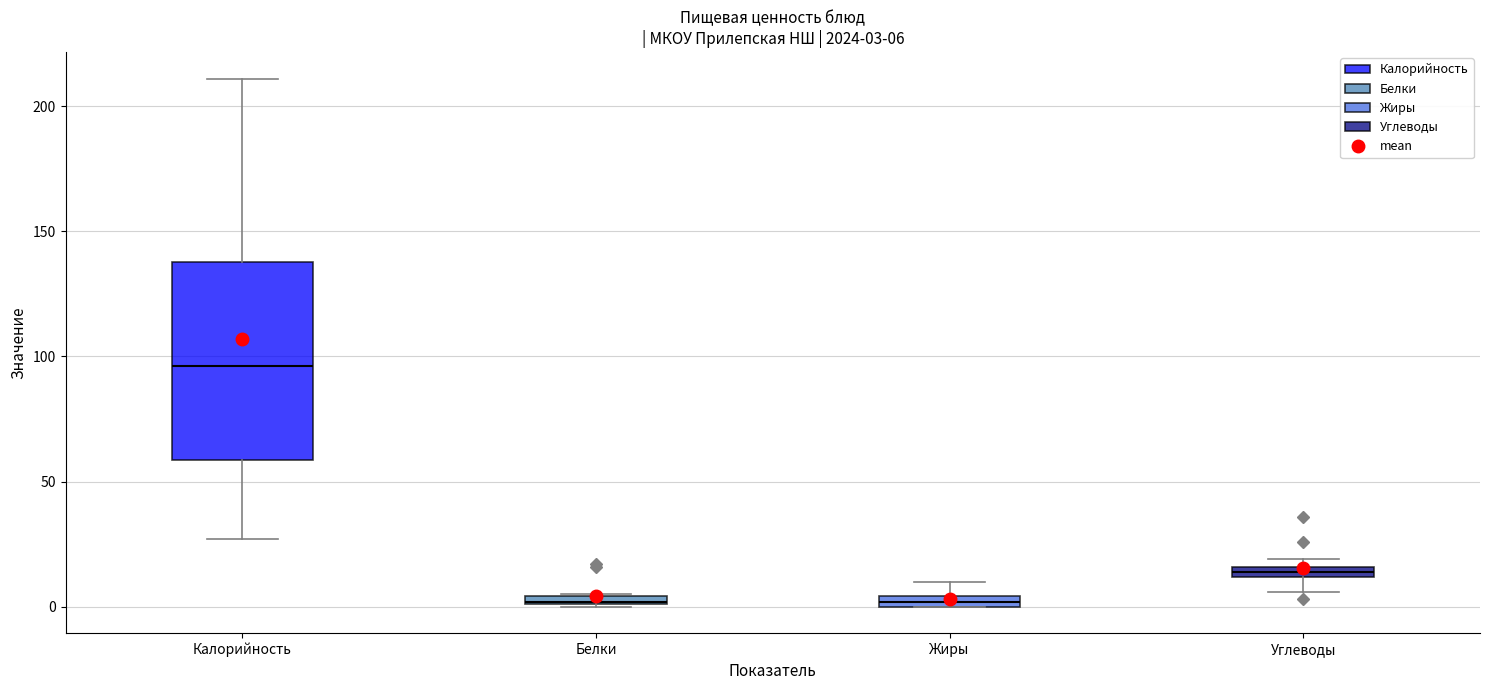

Which box is the tallest, from its lower edge to its upper edge?

Калорийность